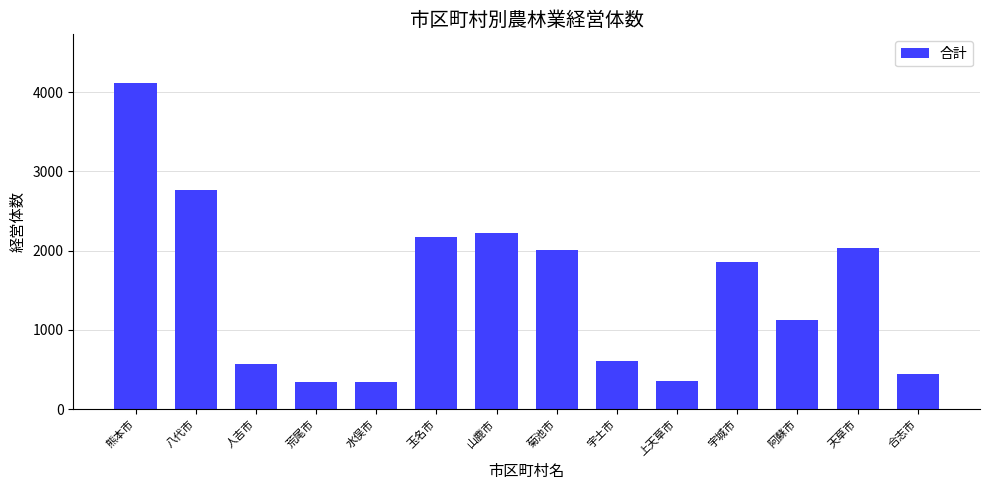

What is the greatest value displayed?

4112